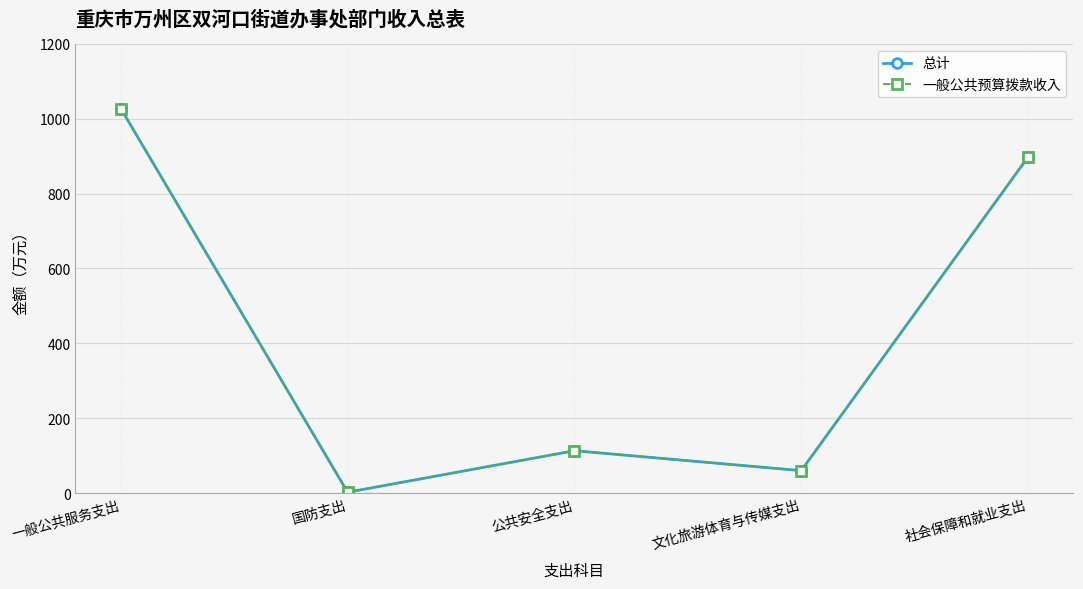

What is the difference between the maximum and second lowest values in the 一般公共预算拨款收入 series?

967.8